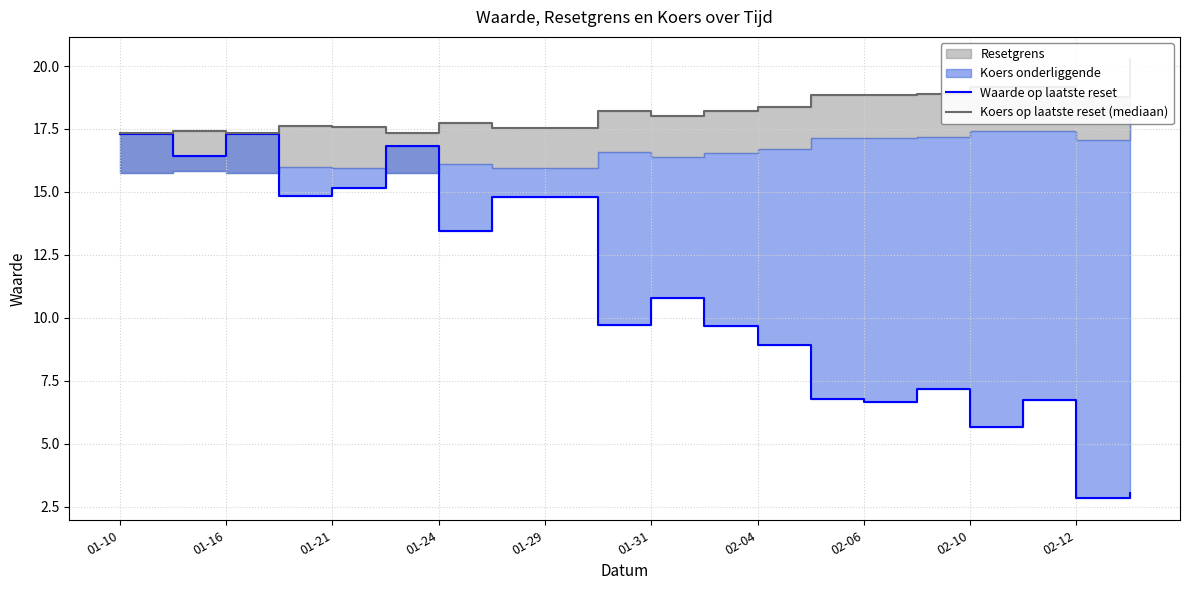

How many interior local peaks does the Waarde op laatste reset series have?

5